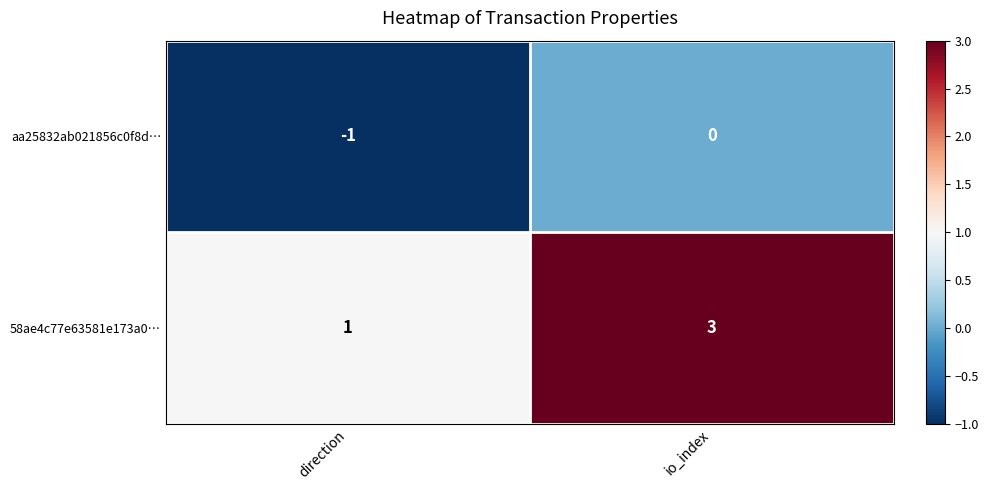

True or false: aa25832ab021856c0f8d… has a value of -1 at direction.

True